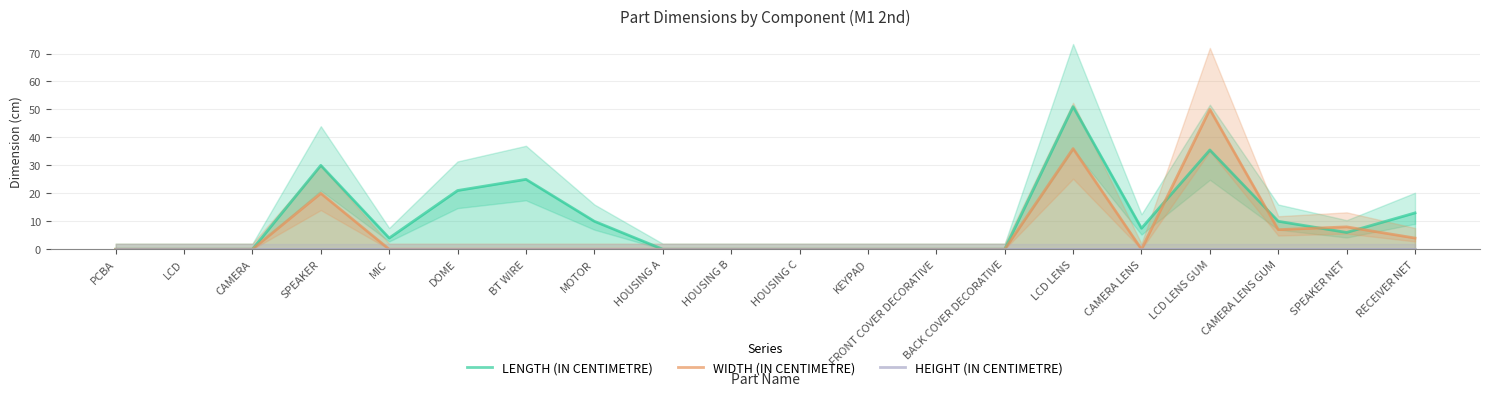

True or false: WIDTH (IN CENTIMETRE) has more than 0 points higher than both neighbors.

True